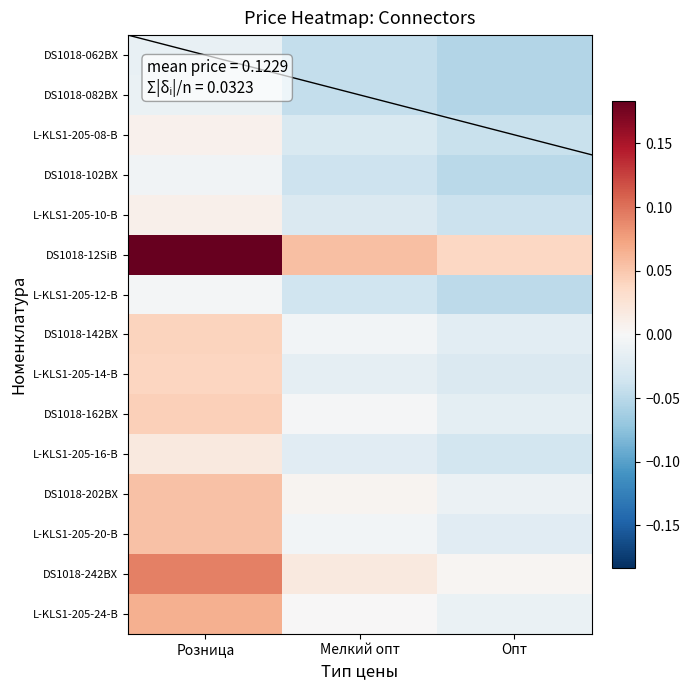

What is the difference between the highest and lowest values at Опт?

0.1